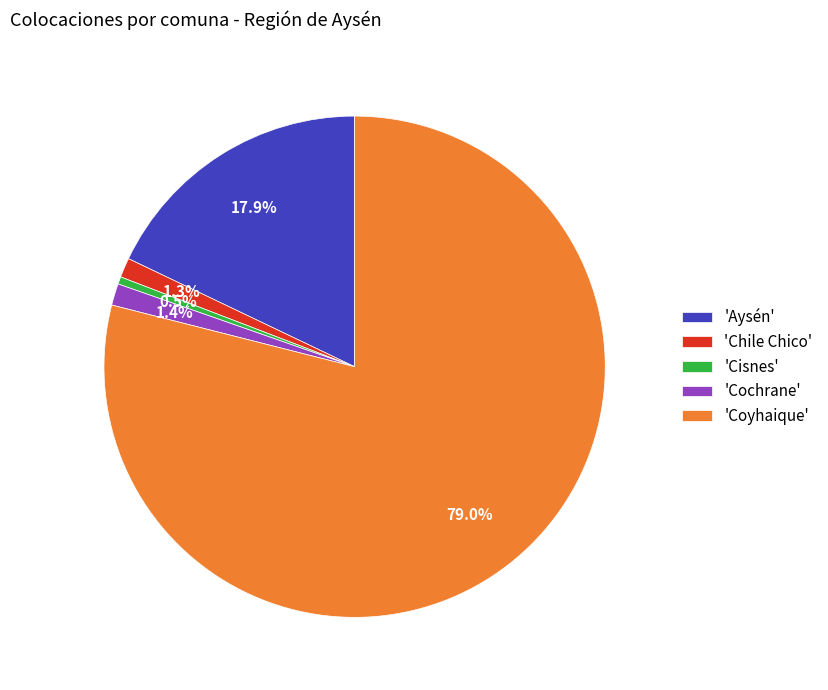

What is the majority slice?

'Coyhaique'